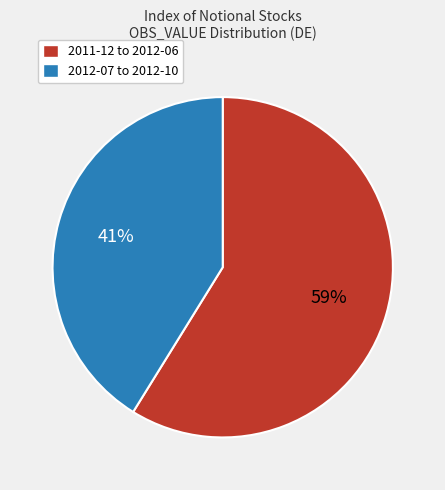

What is the ratio of the value at 2011-12 to 2012-06 to the value at 2012-07 to 2012-10?

1.4